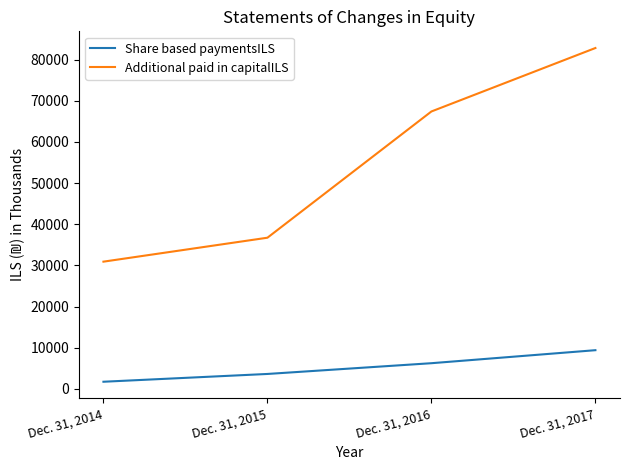

Which series has the widest spread of values?

Additional paid in capitalILS